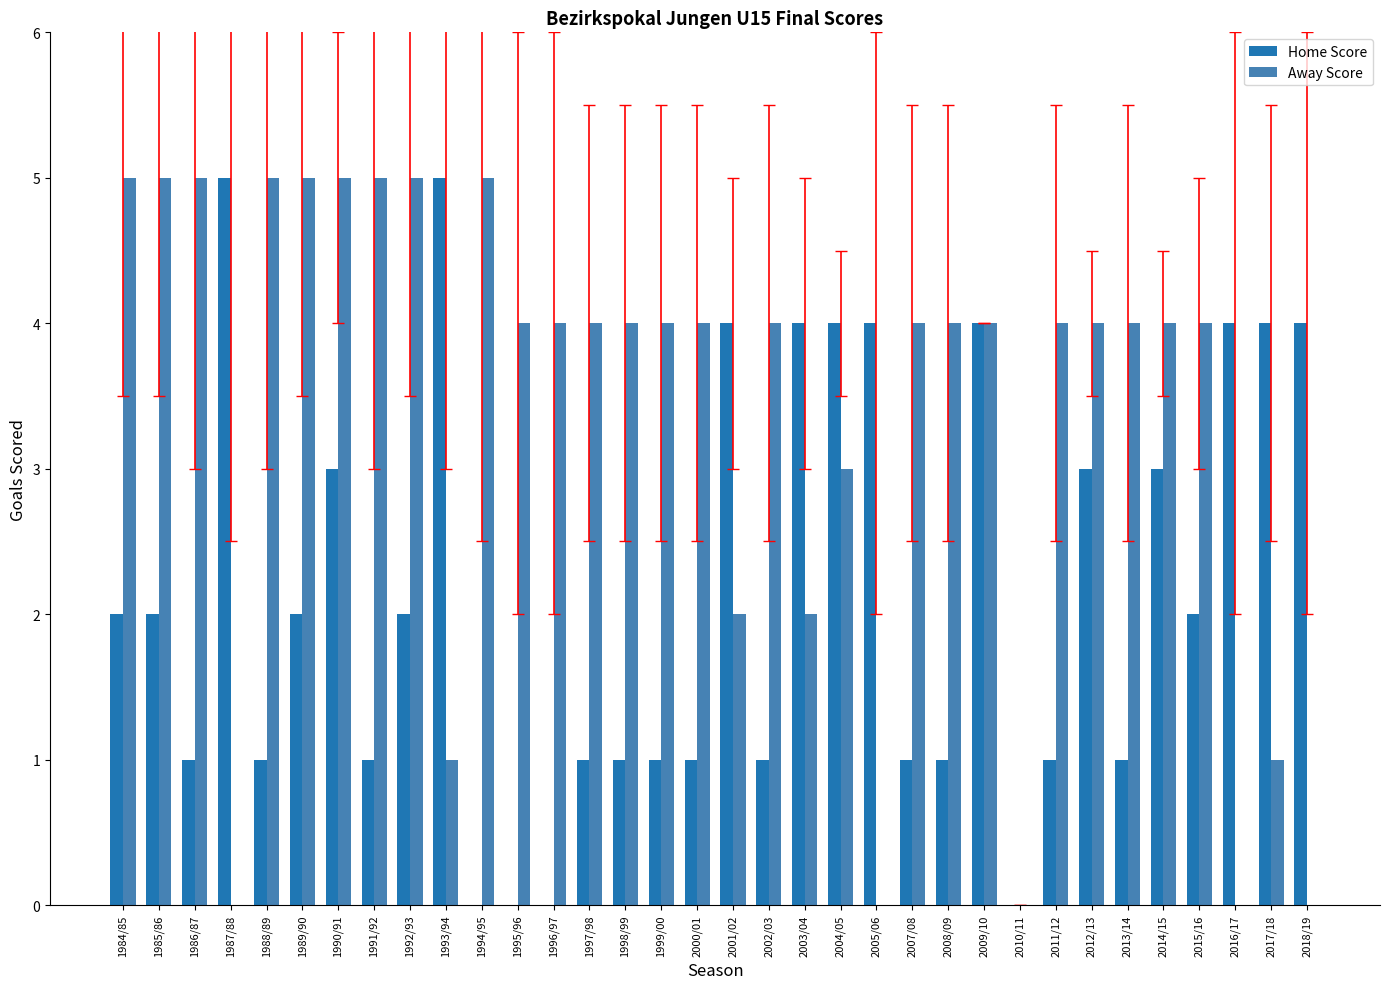

How many series are shown in this chart?

2